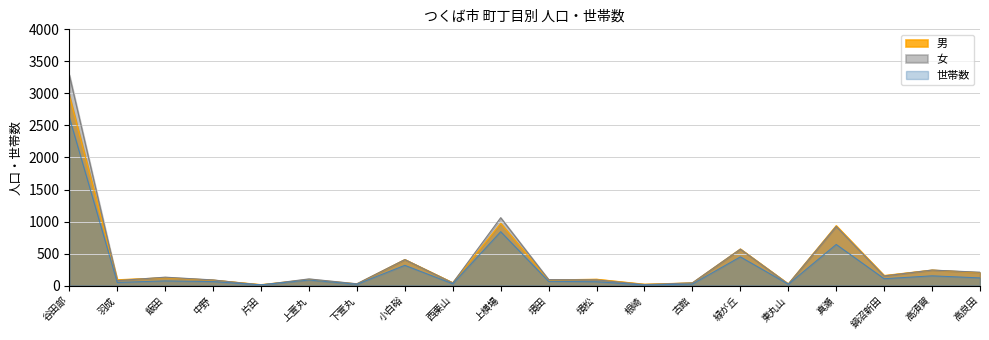

Reading right to left, what are all the values shown in this chart?

男: 201	243	158	936	27	572	43	22	100	88	972	45	407	27	94	16	86	123	92	2970
女: 209	243	151	924	25	569	43	17	90	94	1060	42	406	29	105	10	89	132	78	3290
世帯数: 121	153	108	643	22	449	25	10	61	67	842	29	317	21	87	13	63	74	50	2629